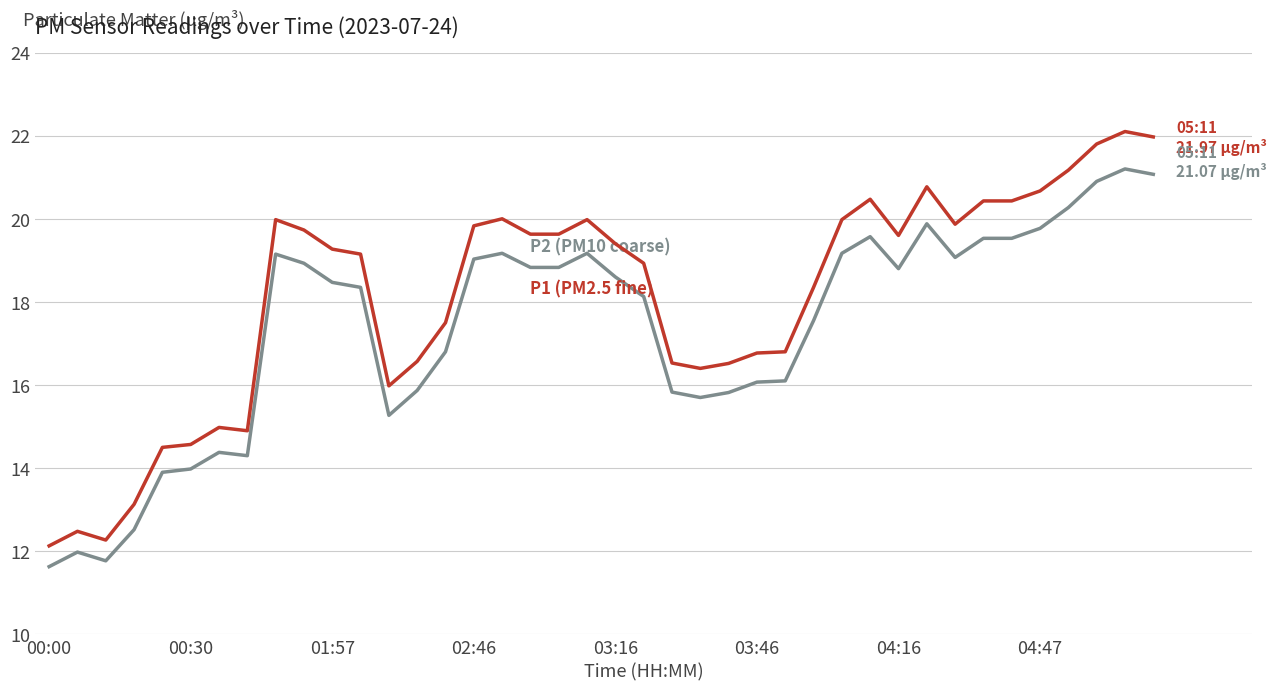

What is the smallest value displayed?

11.6